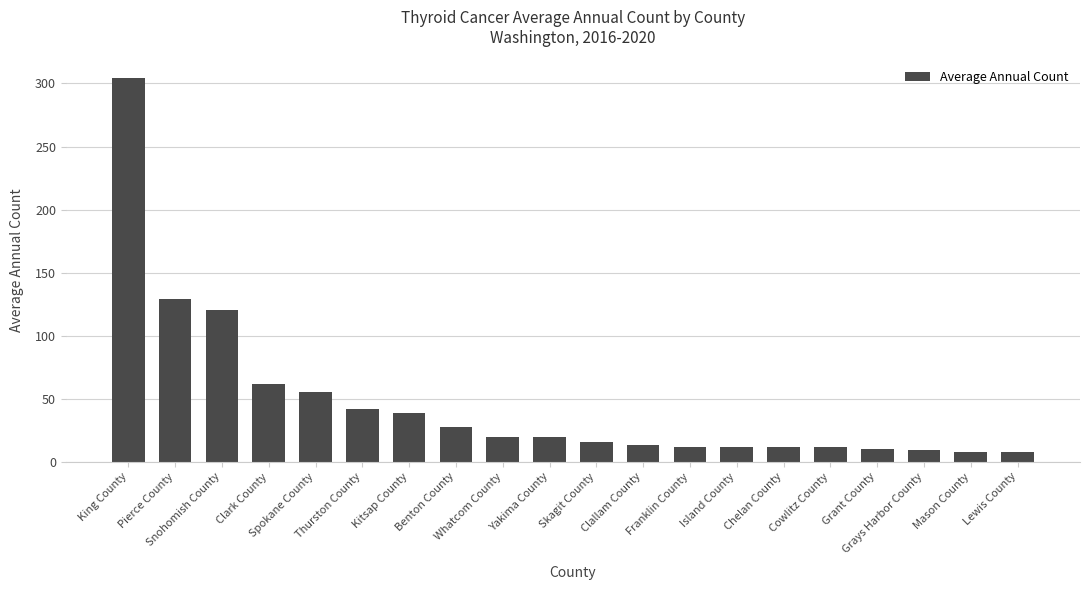

What is the value of the 6th bar from the left?

42